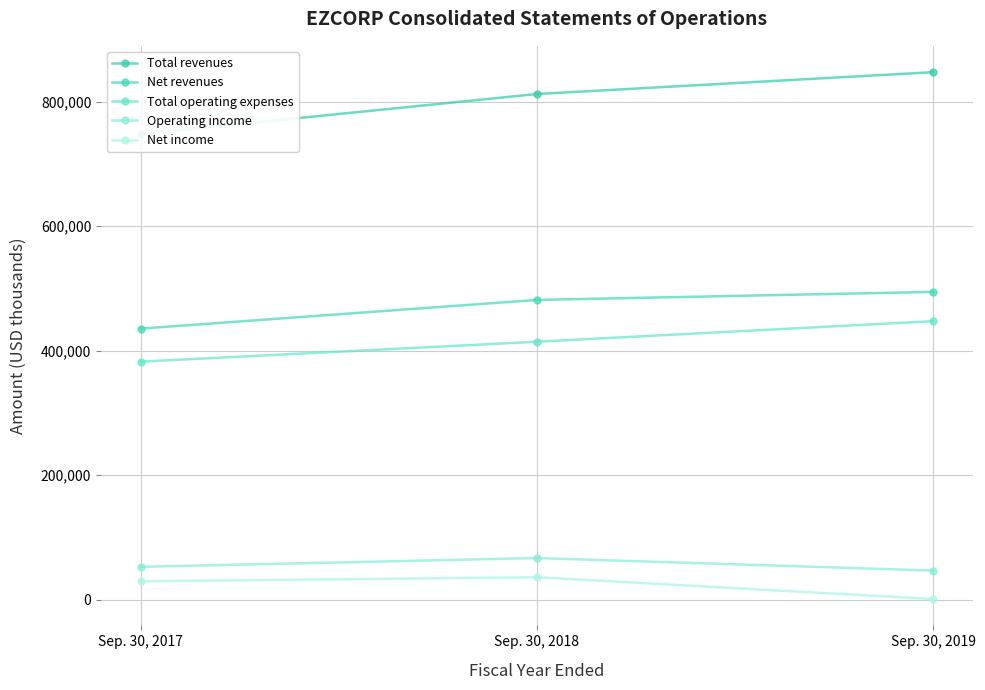

What is the average value of the Net revenues series?

470502